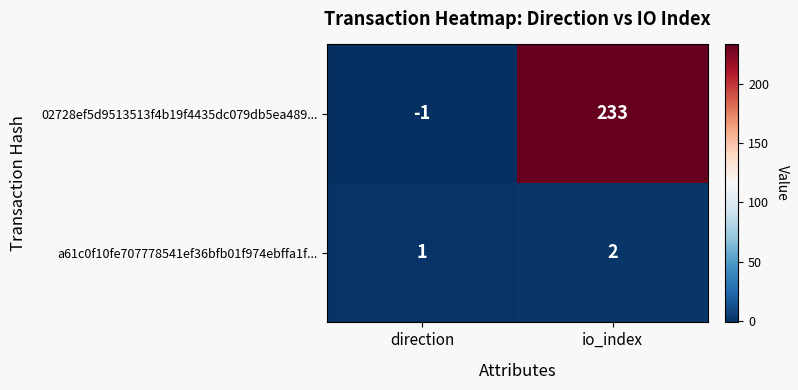

List the series in order of their peak value, lowest first.

a61c0f10fe707778541ef36bfb01f974ebffa1f..., 02728ef5d9513513f4b19f4435dc079db5ea489...